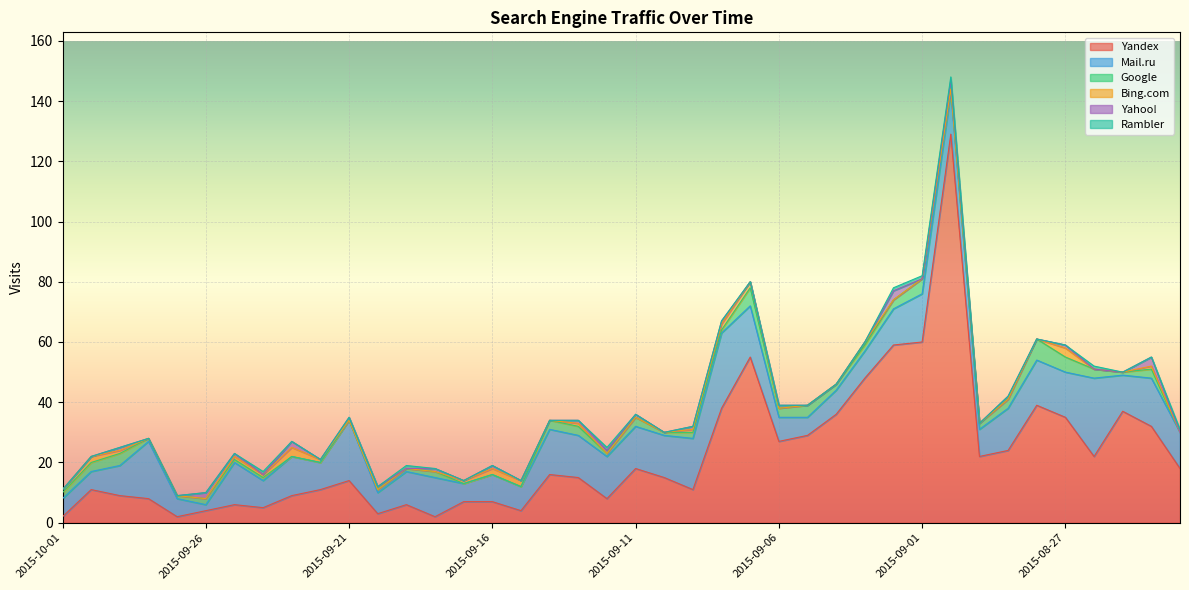

The value of Google at 2015-09-12 is 1. True or false?

True